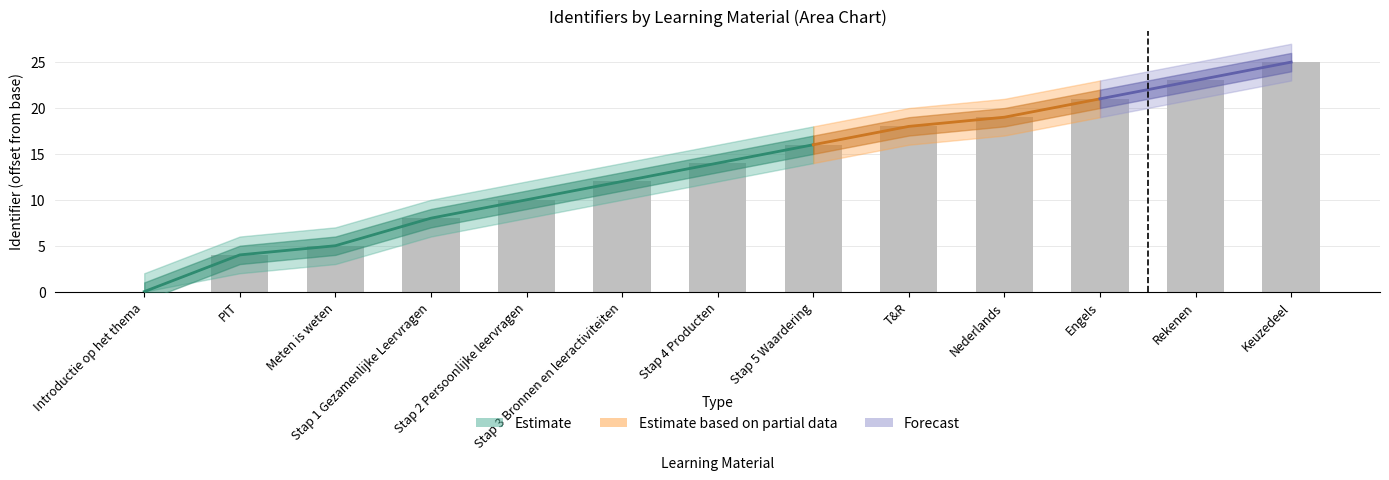

What is the value of the 10th bar from the left?

19